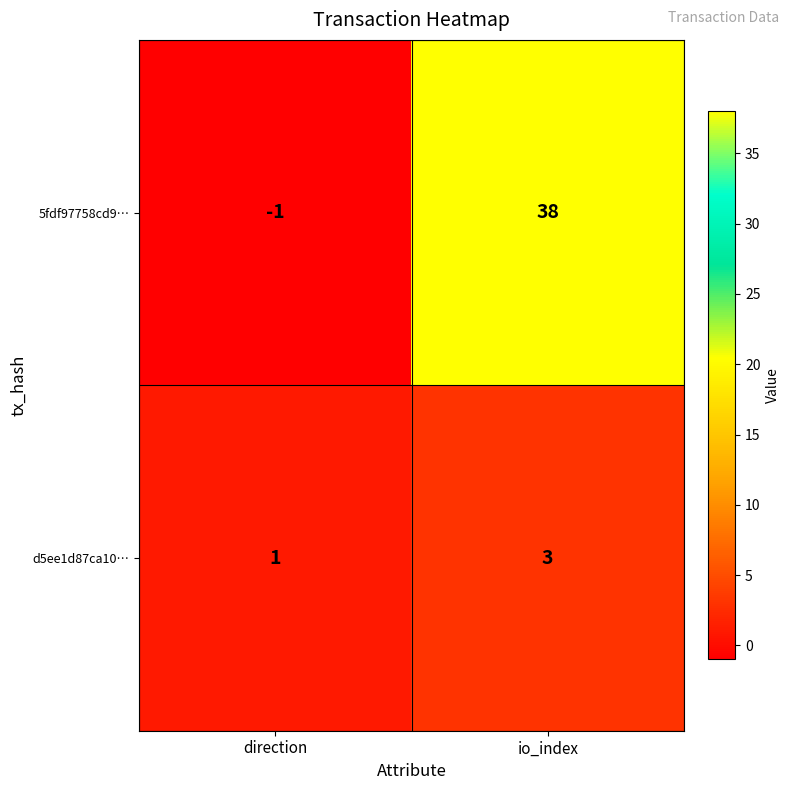

At how many categories does at least one series exceed 11?

1